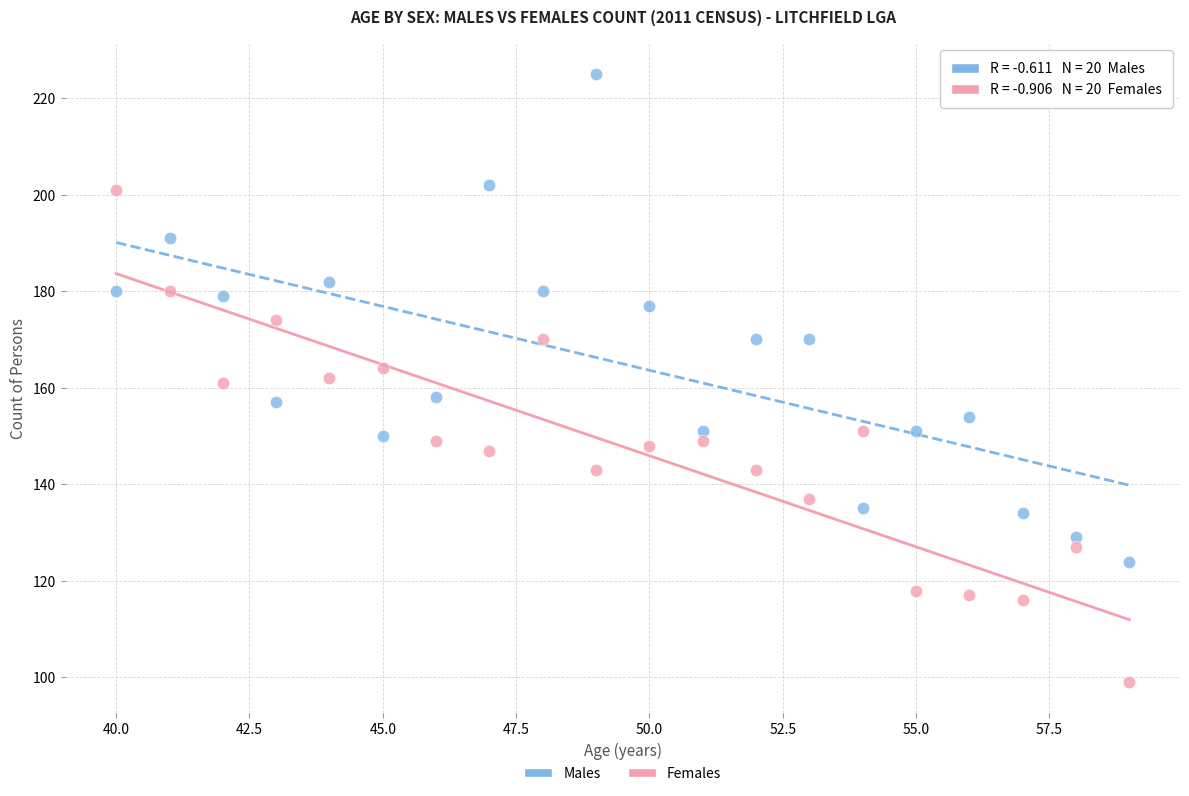

What are all the series names shown in the legend?

Males, Females